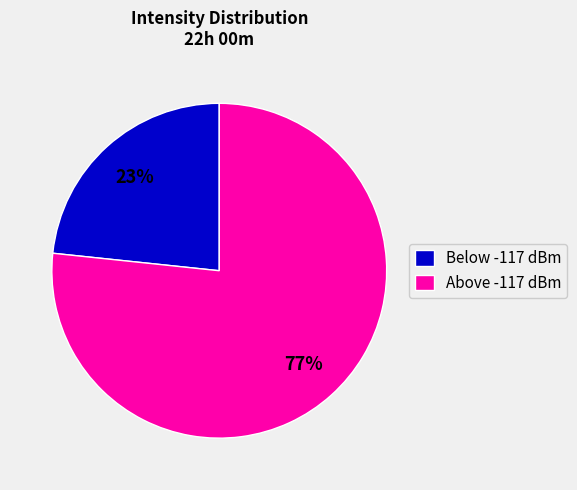

How many slices are in this pie chart?

2